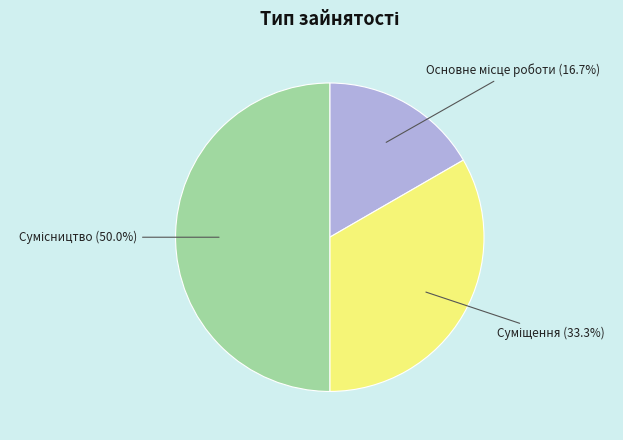

Does Суміщення represent more than half of the total?

No